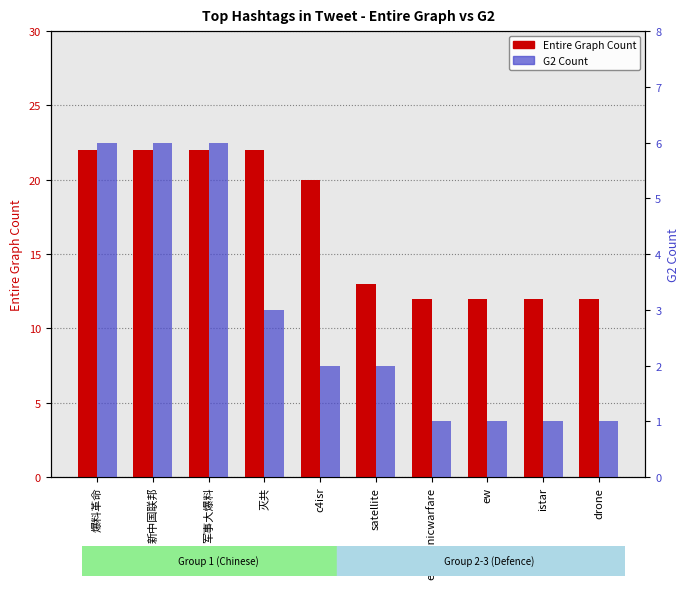

What value does the Entire Graph Count series have at drone?

12